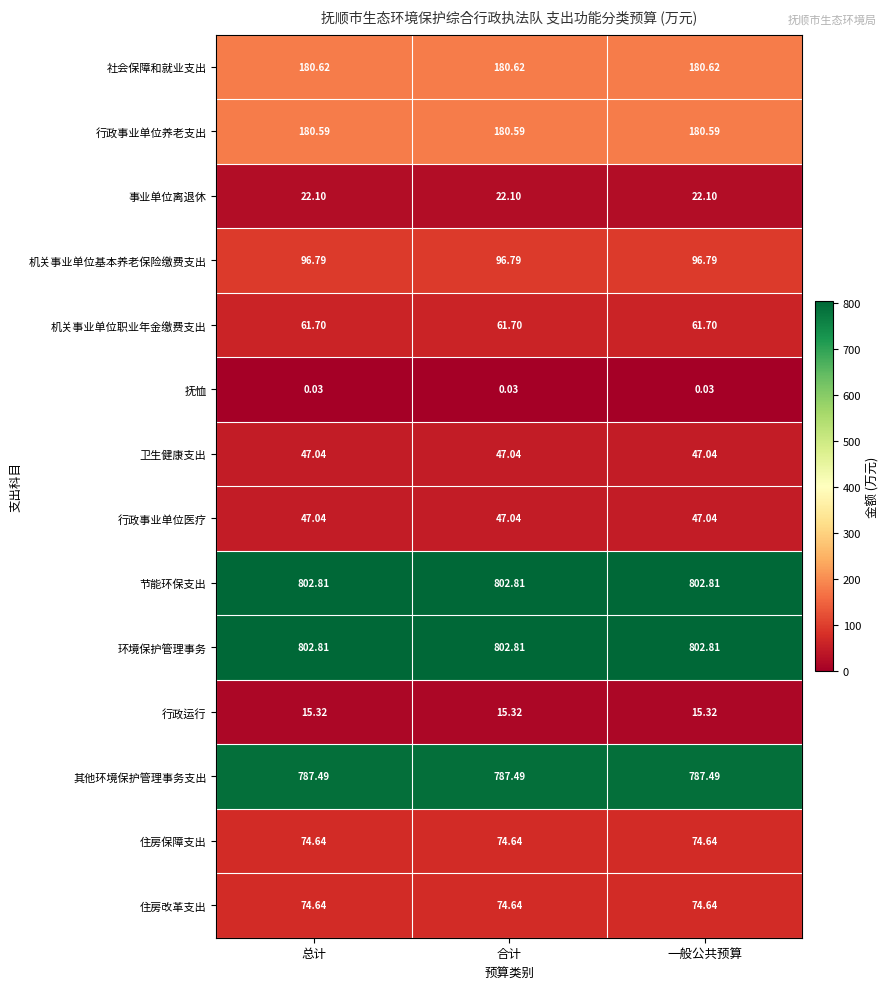

Reading left to right, what are all the values shown in this chart?

社会保障和就业支出: 总计=180.6	合计=180.6	一般公共预算=180.6
行政事业单位养老支出: 总计=180.6	合计=180.6	一般公共预算=180.6
事业单位离退休: 总计=22.1	合计=22.1	一般公共预算=22.1
机关事业单位基本养老保险缴费支出: 总计=96.8	合计=96.8	一般公共预算=96.8
机关事业单位职业年金缴费支出: 总计=61.7	合计=61.7	一般公共预算=61.7
抚恤: 总计=0.0	合计=0.0	一般公共预算=0.0
卫生健康支出: 总计=47.0	合计=47.0	一般公共预算=47.0
行政事业单位医疗: 总计=47.0	合计=47.0	一般公共预算=47.0
节能环保支出: 总计=802.8	合计=802.8	一般公共预算=802.8
环境保护管理事务: 总计=802.8	合计=802.8	一般公共预算=802.8
行政运行: 总计=15.3	合计=15.3	一般公共预算=15.3
其他环境保护管理事务支出: 总计=787.5	合计=787.5	一般公共预算=787.5
住房保障支出: 总计=74.6	合计=74.6	一般公共预算=74.6
住房改革支出: 总计=74.6	合计=74.6	一般公共预算=74.6